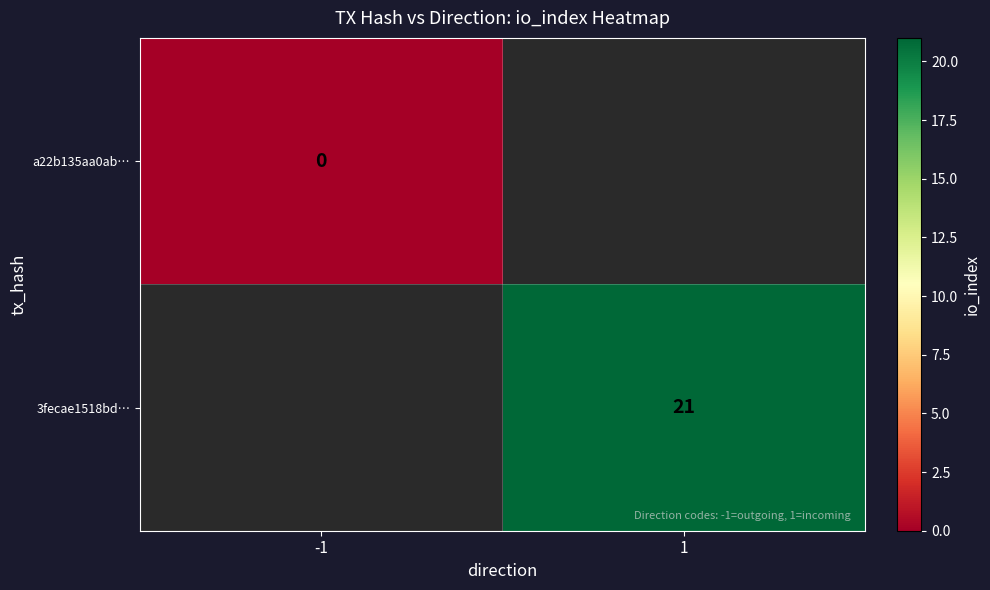

Is it true that 3fecae1518bd… equals 30 at 1?

False